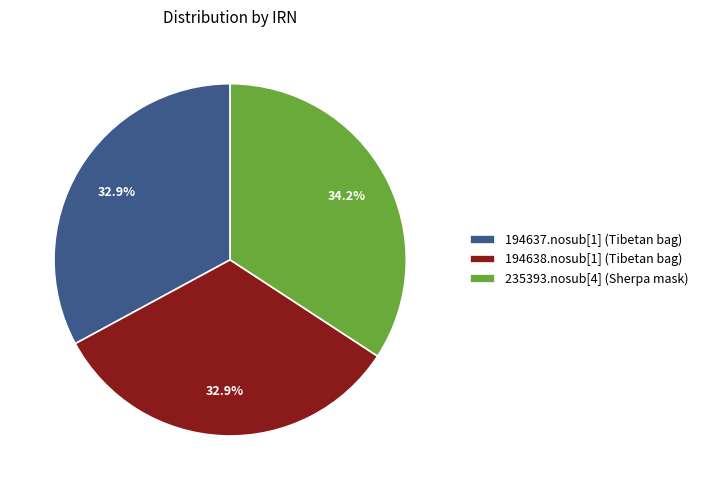

What is the largest slice in the pie chart?

235393.nosub[4] (Sherpa mask)